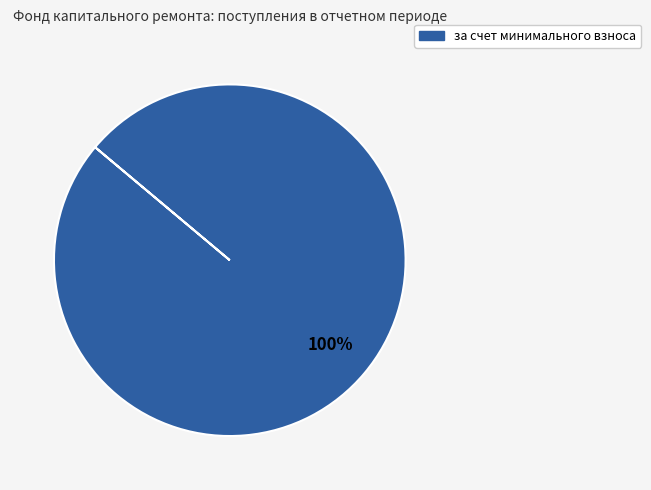

Is there a majority slice in this chart?

Yes